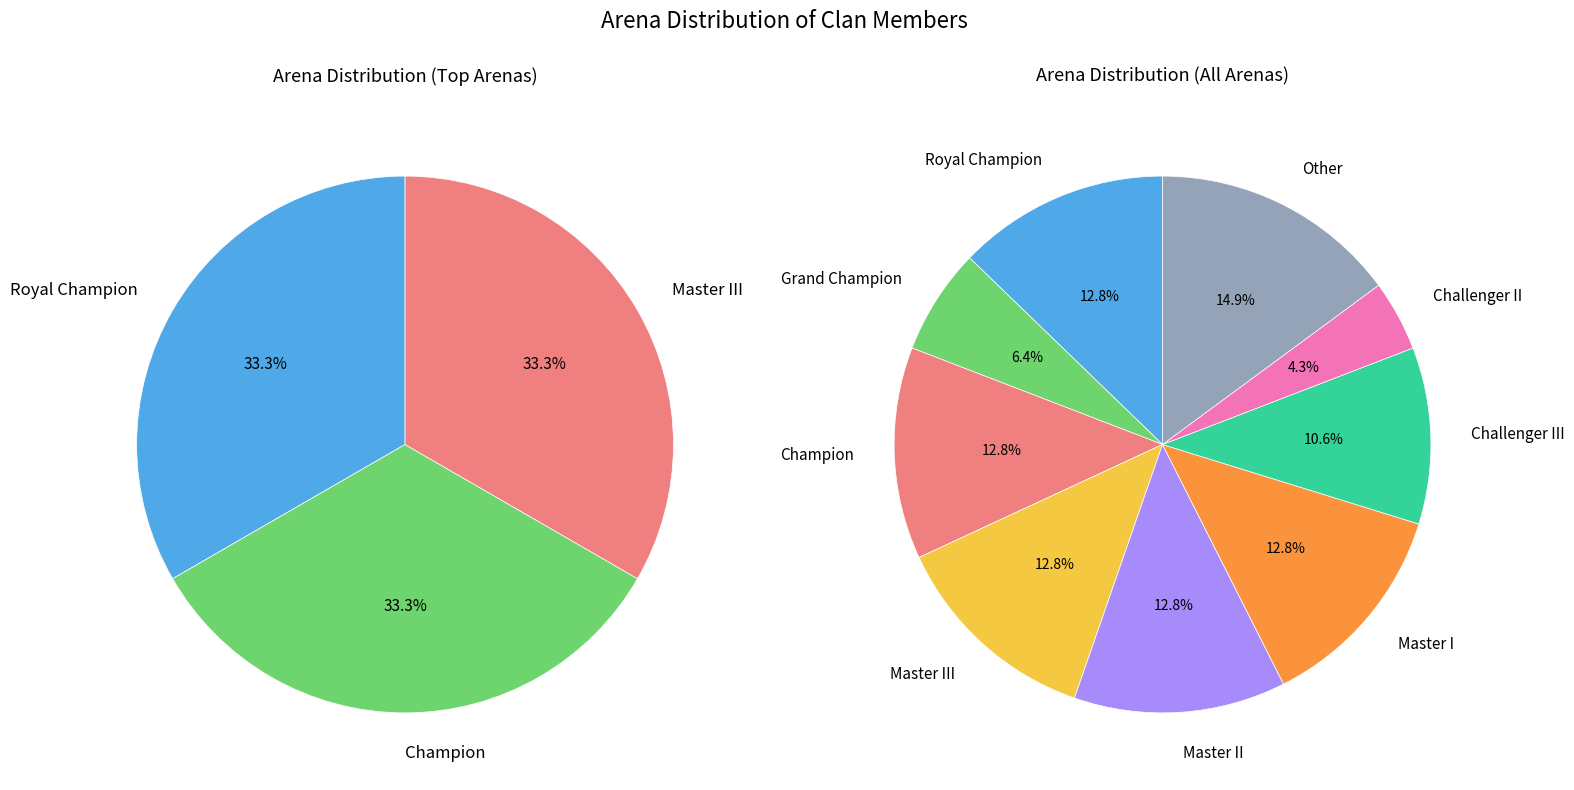

To the nearest percent, what is the difference between the Grand Champion and Other slice percentages?

9%